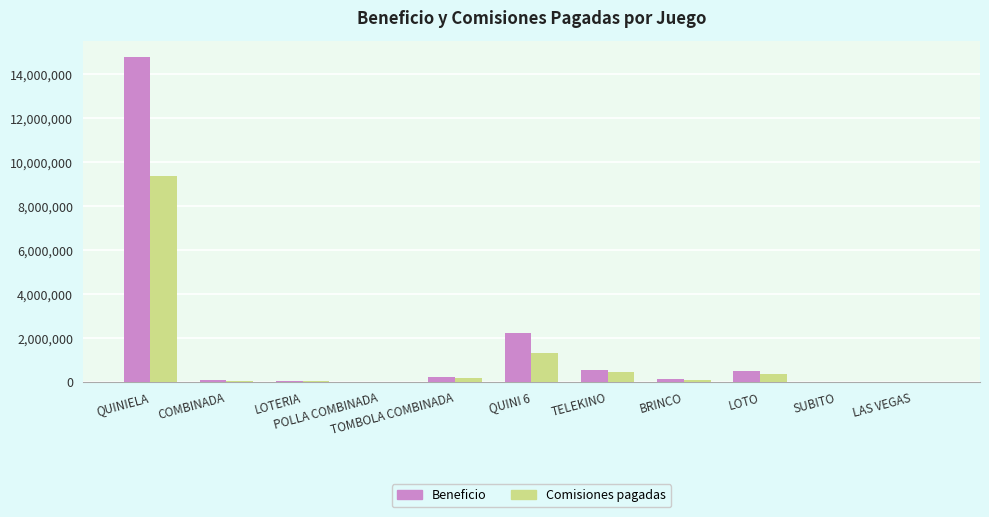

What is the sum of all Comisiones pagadas values?

11868777.1